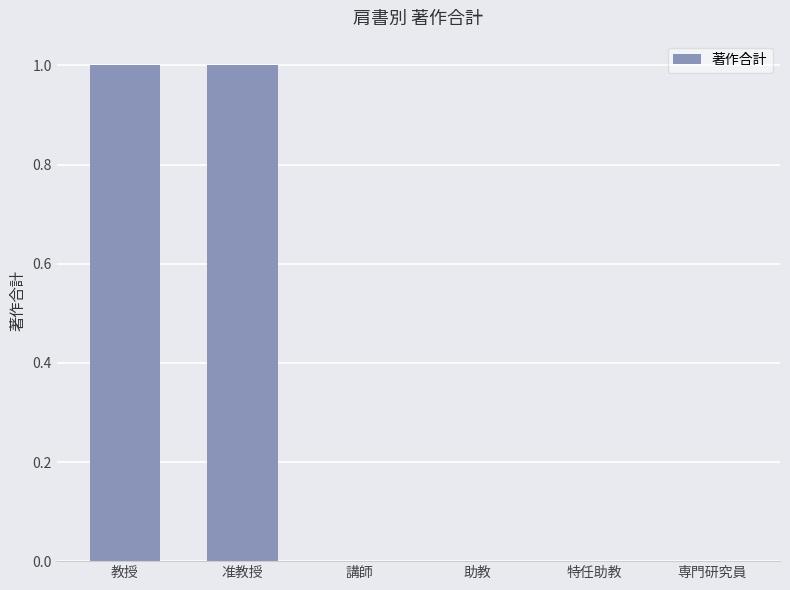

The chart shows a value of 1 at 准教授. True or false?

True